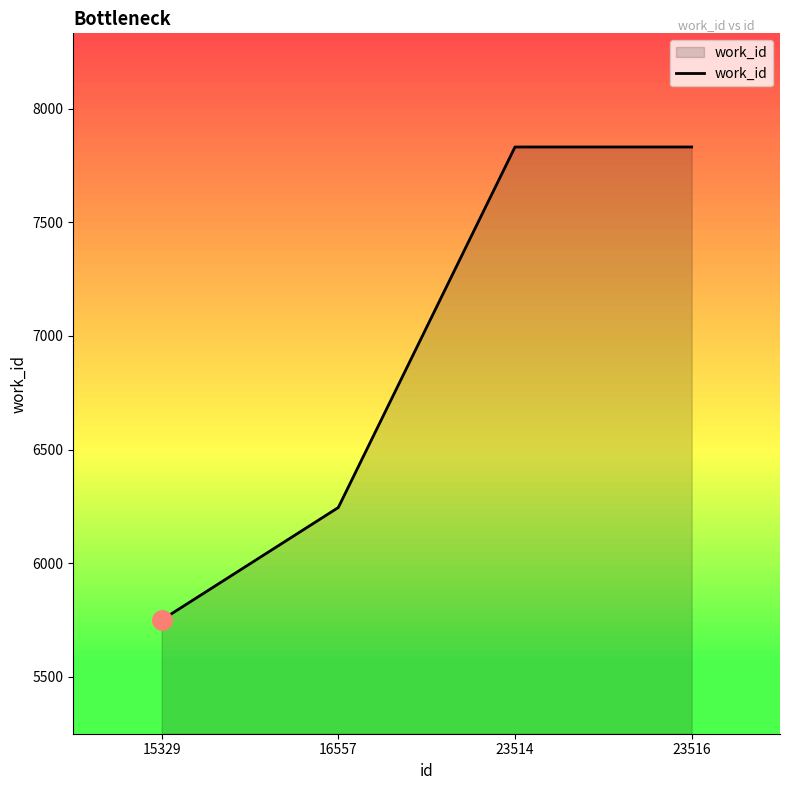

The value at 23514 is 12004. True or false?

False